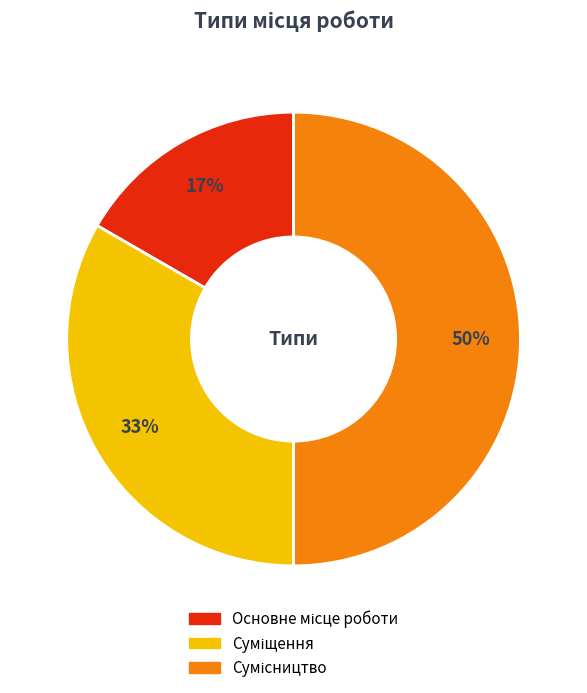

How many slices are in this pie chart?

3